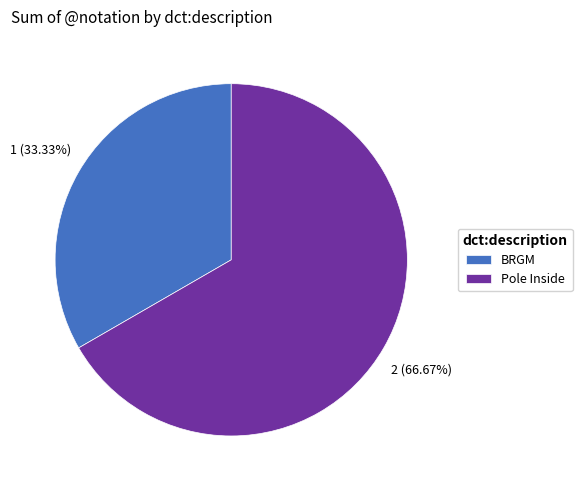

Does Pole Inside account for over 50% of the chart?

Yes